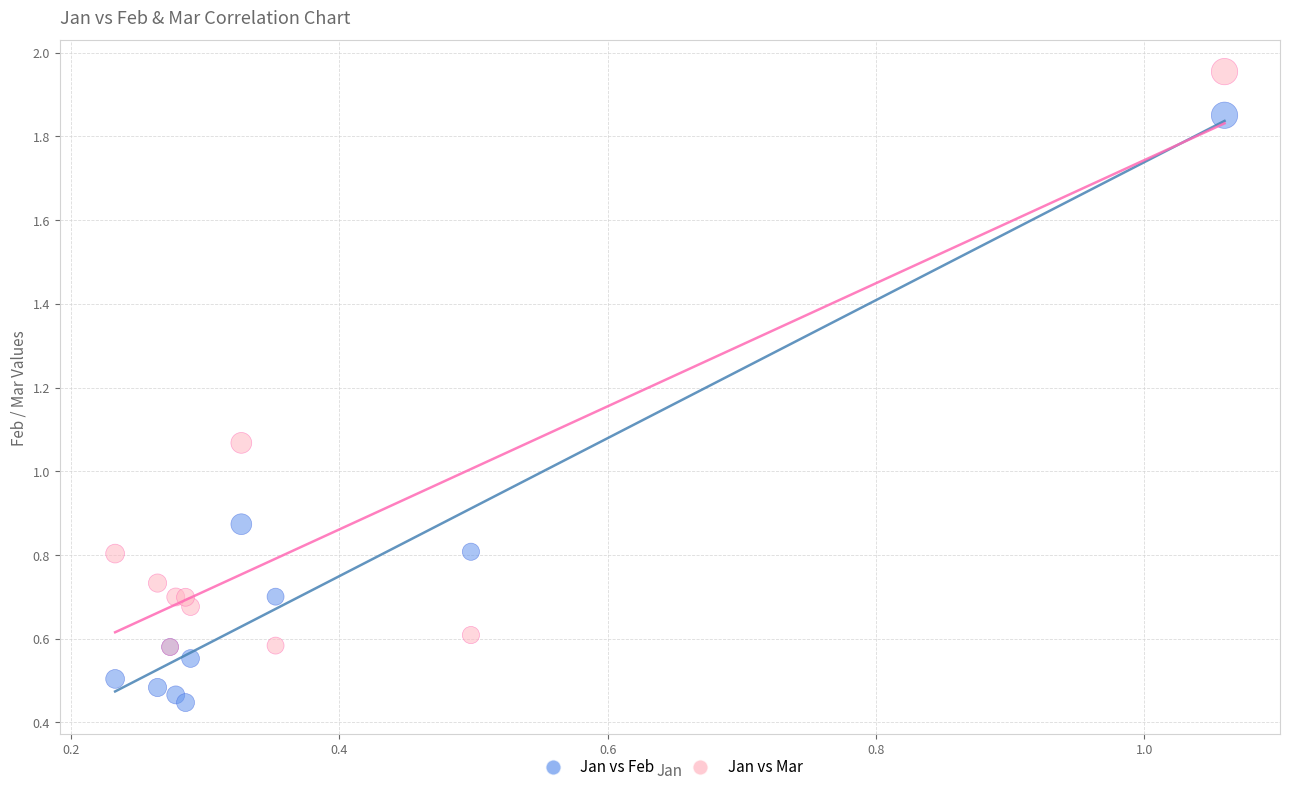

What are all the series names shown in the legend?

Jan vs Feb, Jan vs Mar